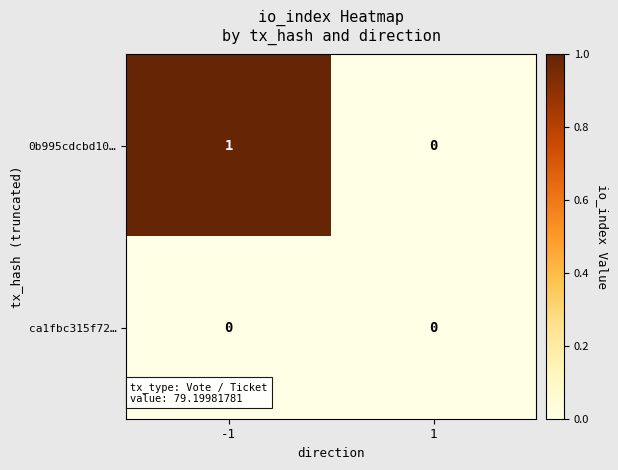

The value of 0b995cdcbd10… at 1 is 0. True or false?

True